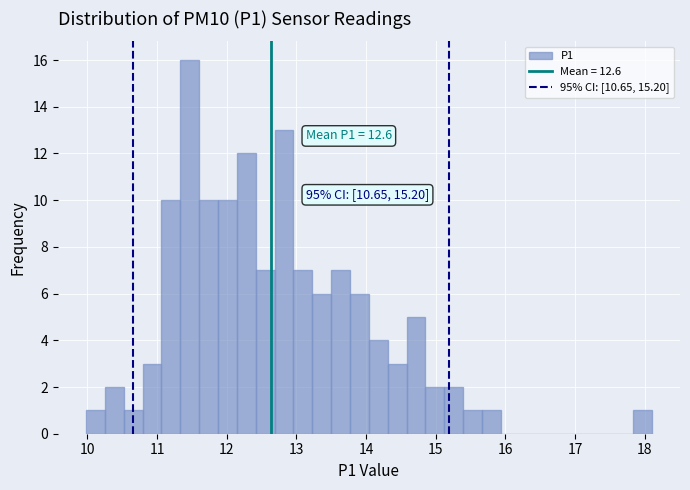

Read against the x-axis, roughly where is the centre of the tallest bar?

11.5